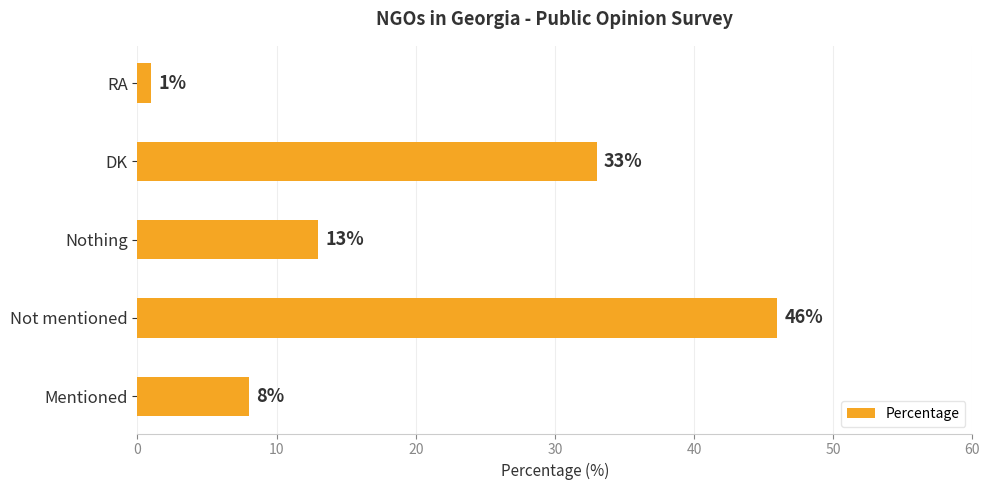

Which category has the highest value across all series?

Not mentioned